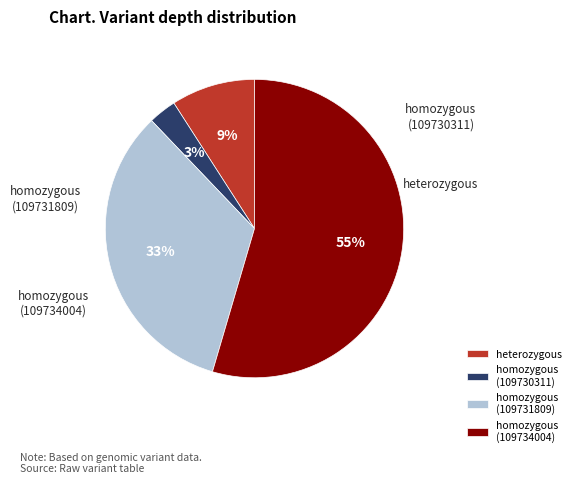

How many segments does this pie chart have?

4